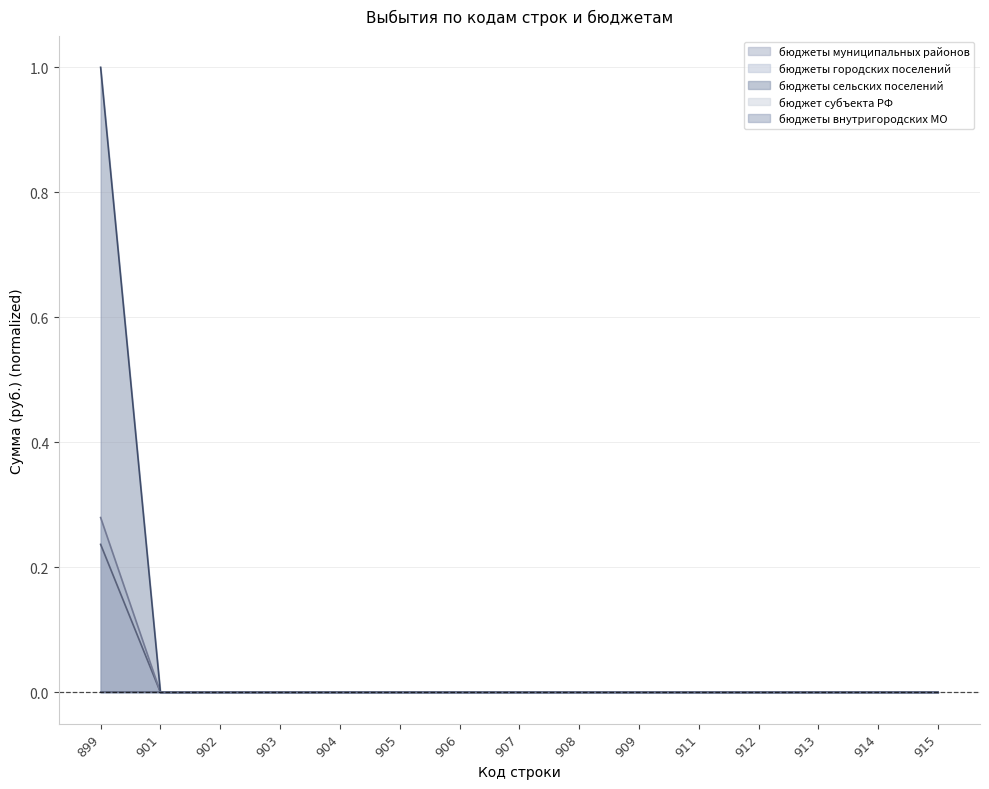

At which category does the chart reach its peak across all series?

899